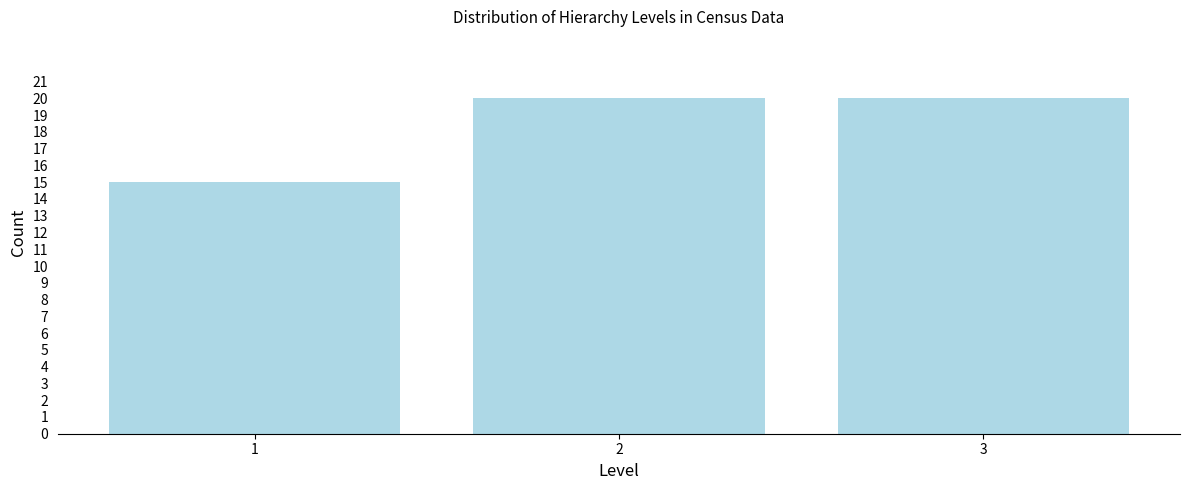

Reading left to right, extract all data points from this chart.

15	20	20